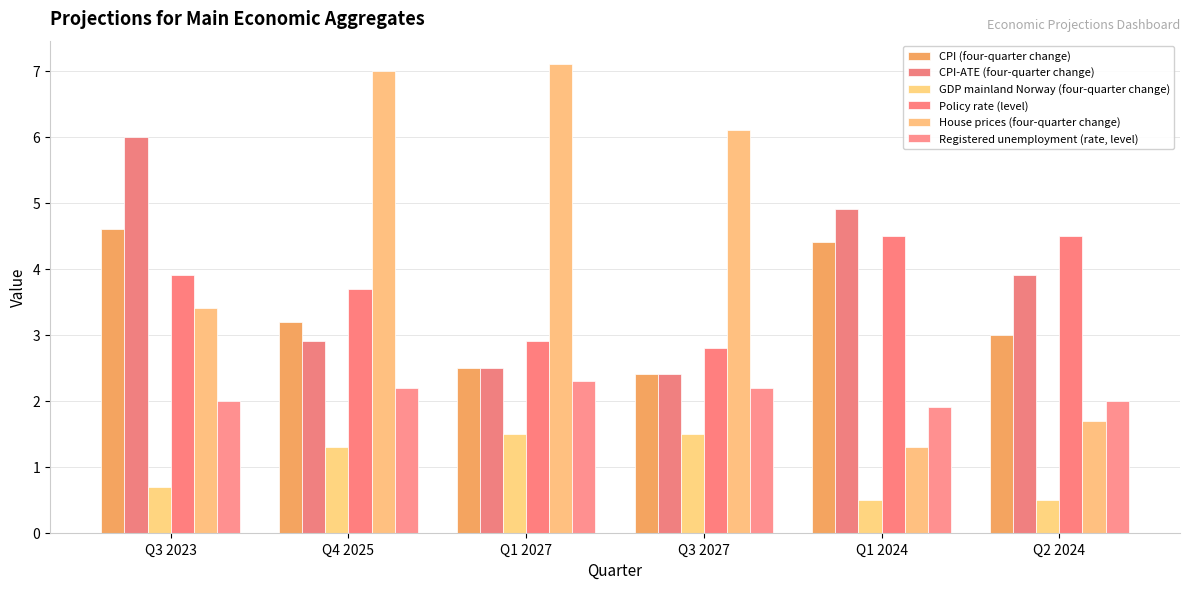

Is it true that CPI (four-quarter change) equals 1.7 at Q1 2027?

False